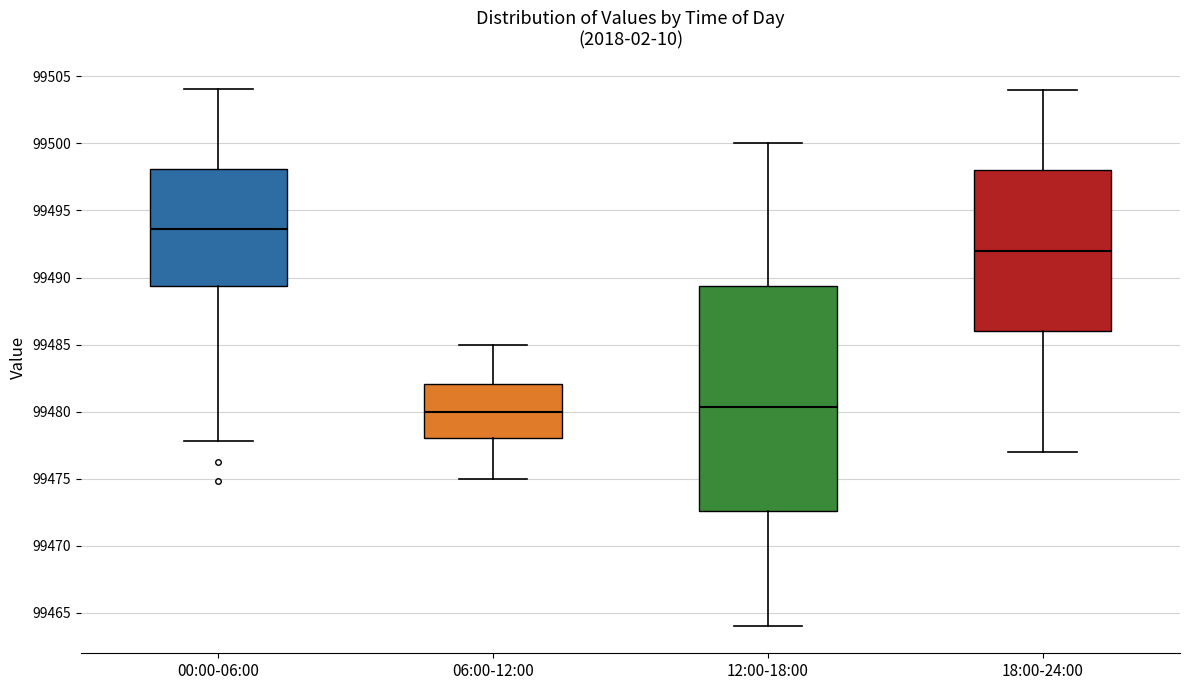

Where does the upper whisker of the box for 12:00-18:00 end on the y-axis? The values are not printed on the chart, so give them approximately, as read against the axis.

99500.0